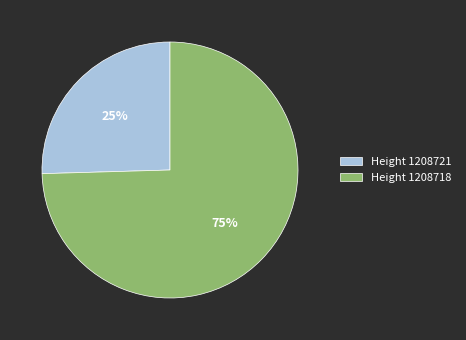

Count the number of slices in the pie.

2